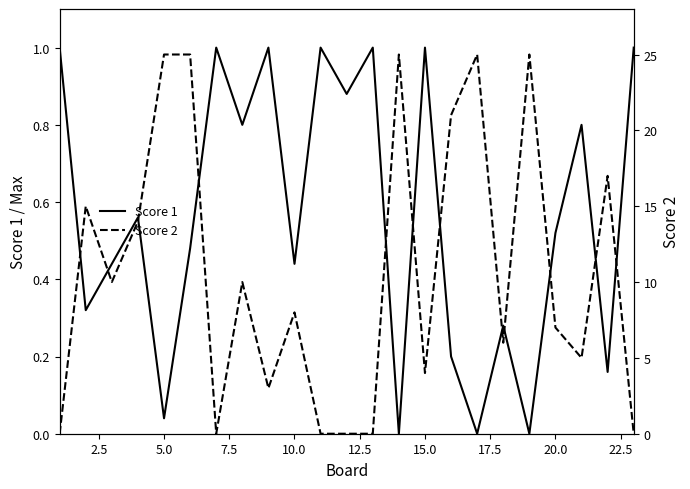

At how many categories does at least one series exceed 5?

14